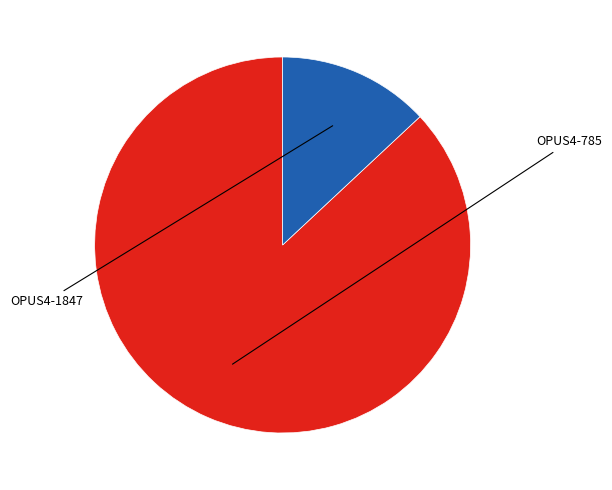

What is the change in value from OPUS4-785 to OPUS4-1847?

-17